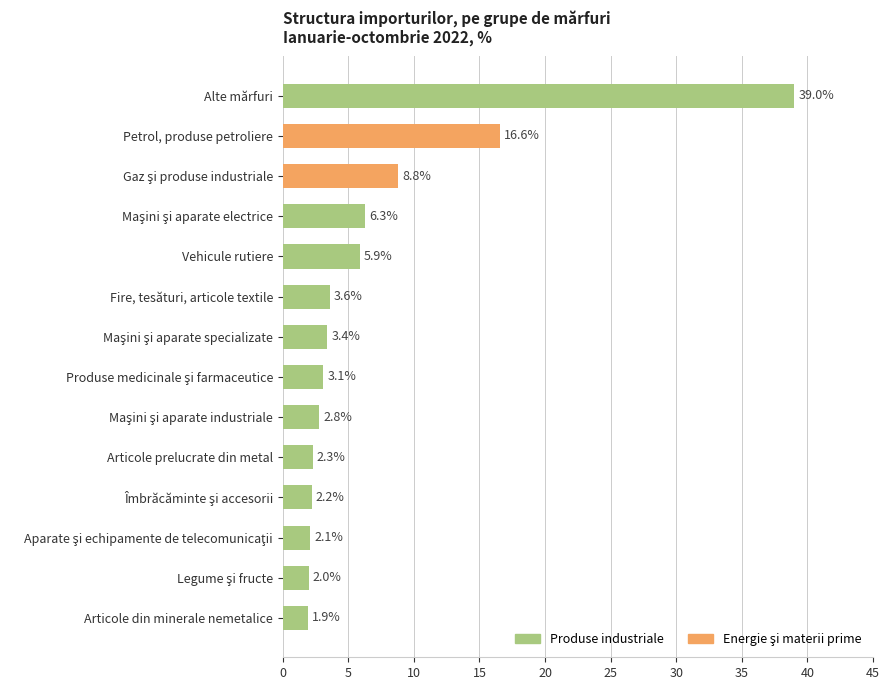

Which has a higher value, Vehicule rutiere or Fire, tesături, articole textile?

Vehicule rutiere